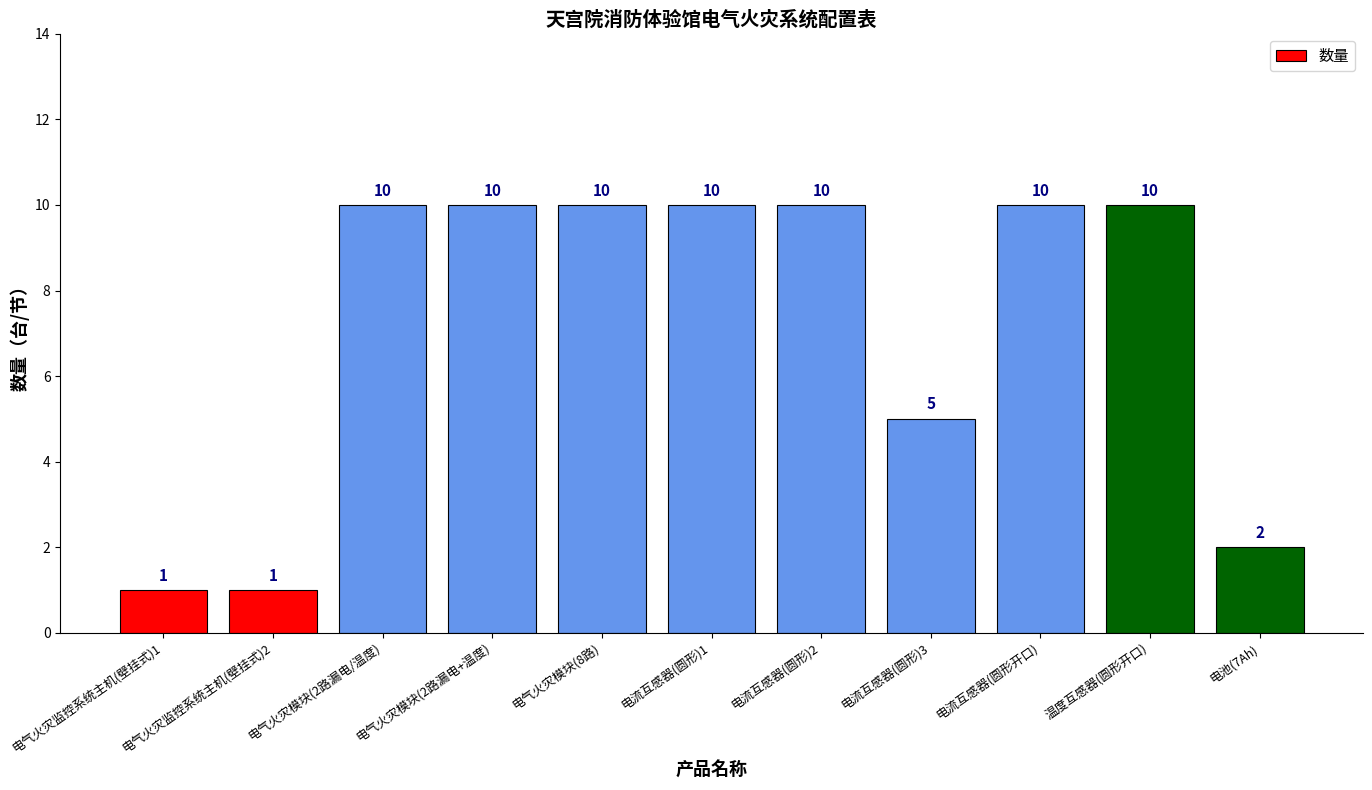

What is the label of the 8th bar from the left?

电流互感器(圆形)3